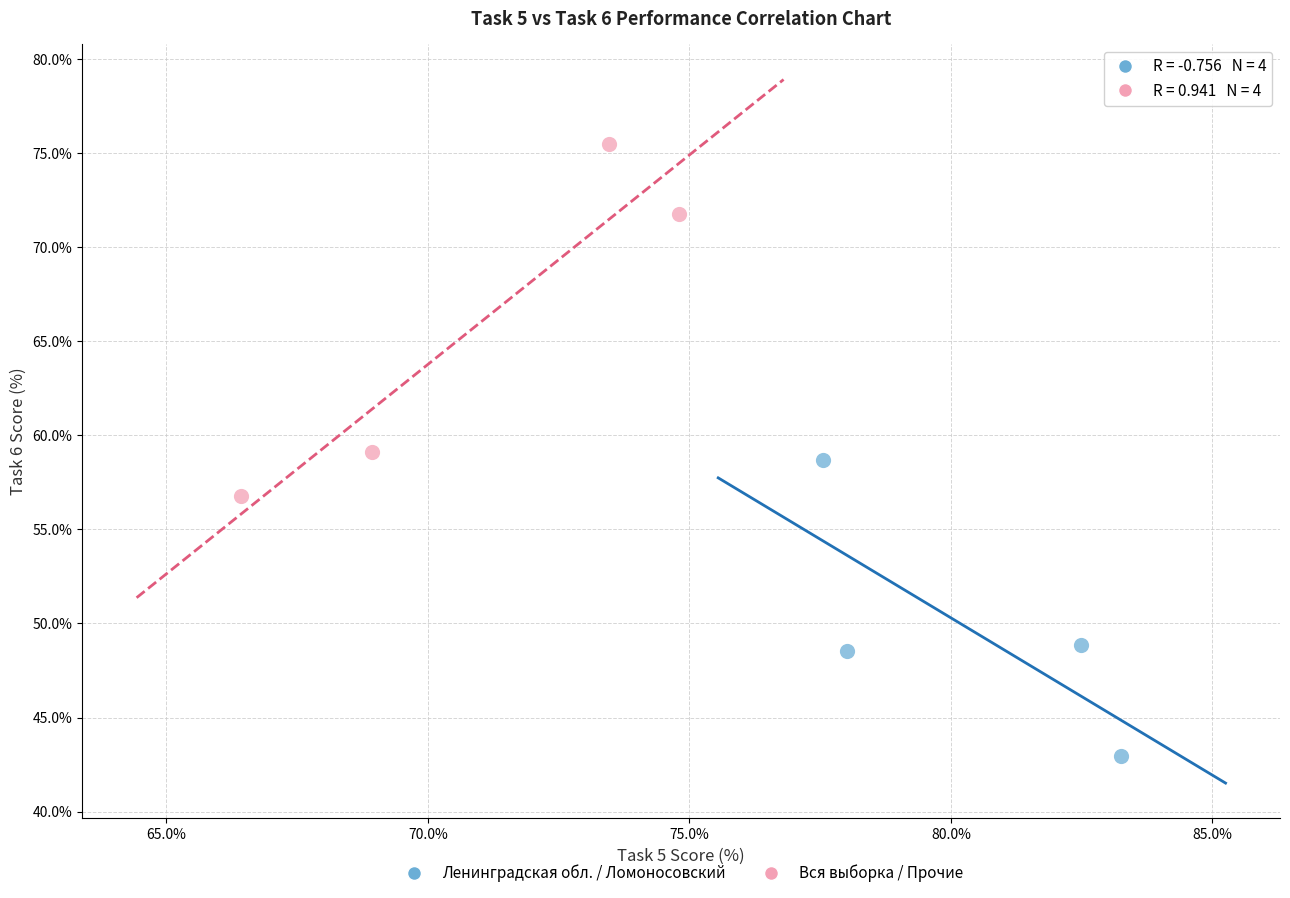

Which series contains the lowest Y value?

Ленинградская обл. / Ломоносовский